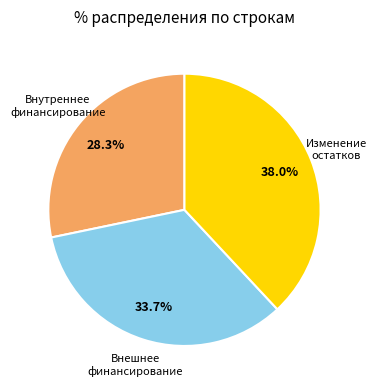

Does any single category account for the majority?

No